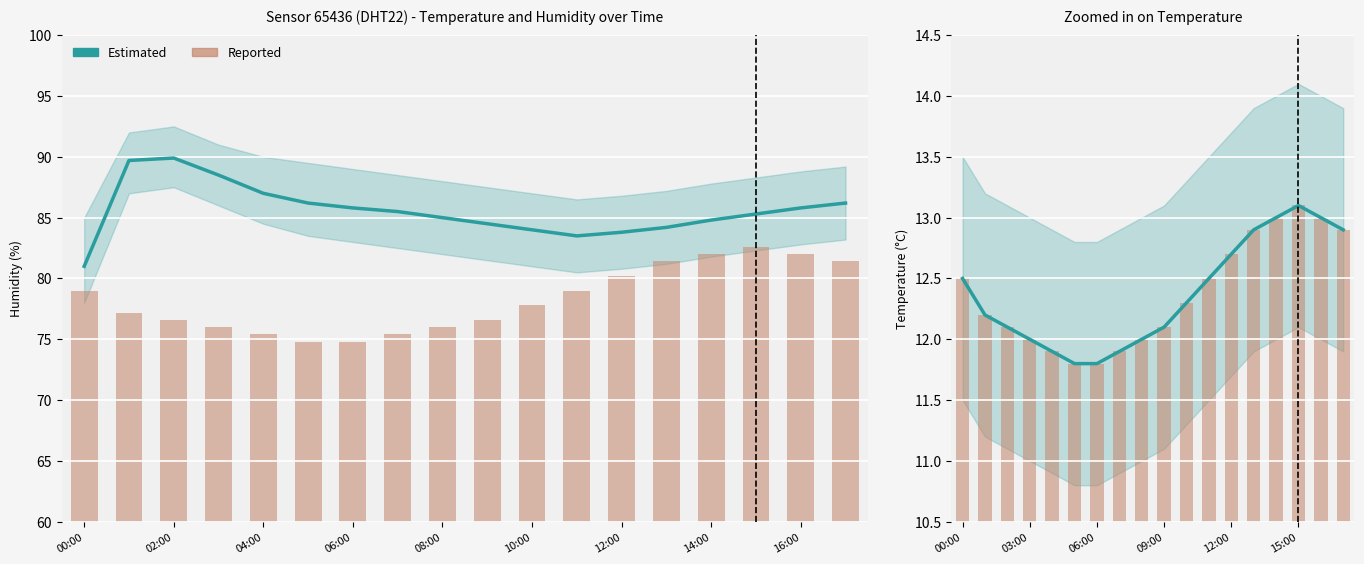

How many groups of bars are there?

18